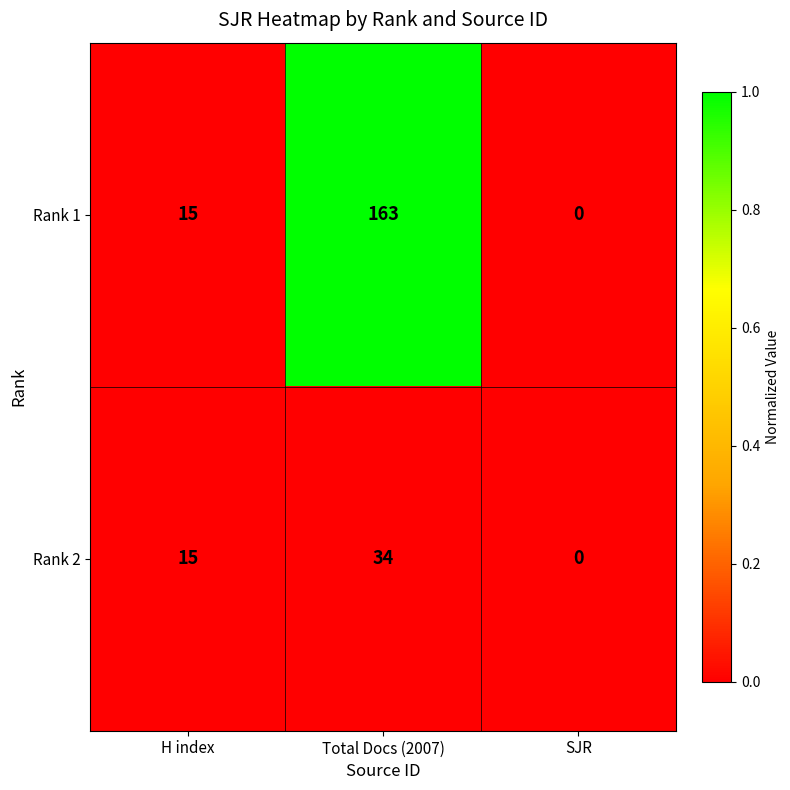

List the series in order of their overall mean, lowest first.

Rank 2, Rank 1